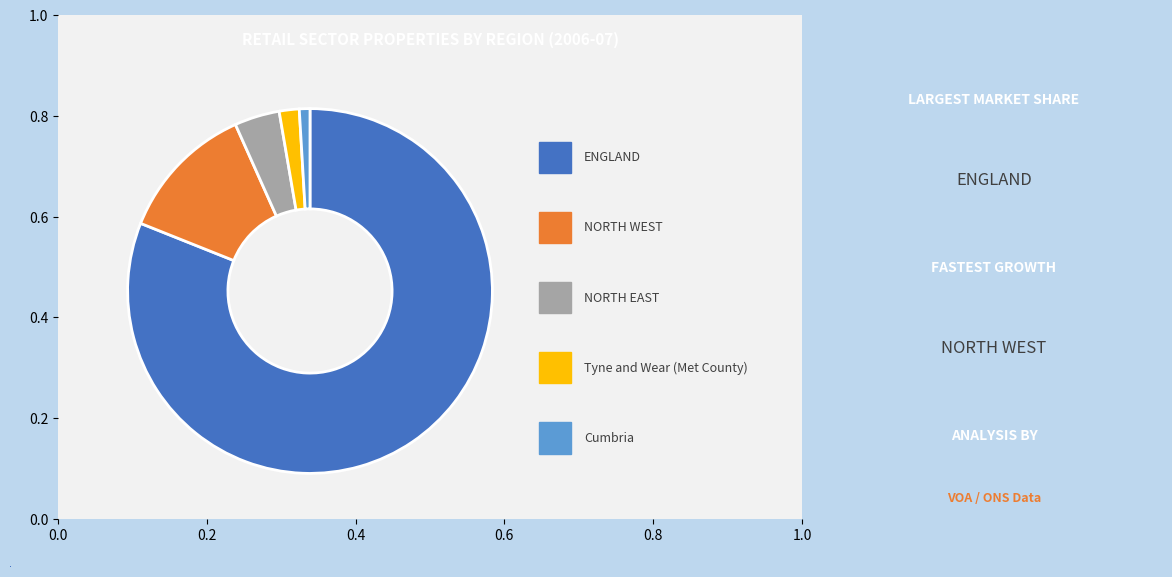

How many slices are in this pie chart?

5